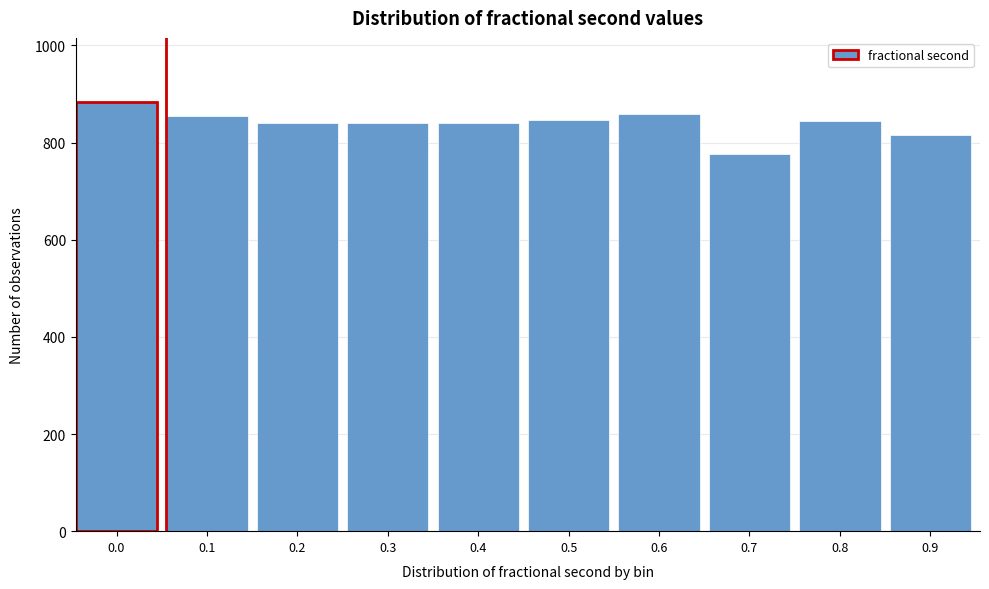

Is it true that the value at 0.2 is 840?

True